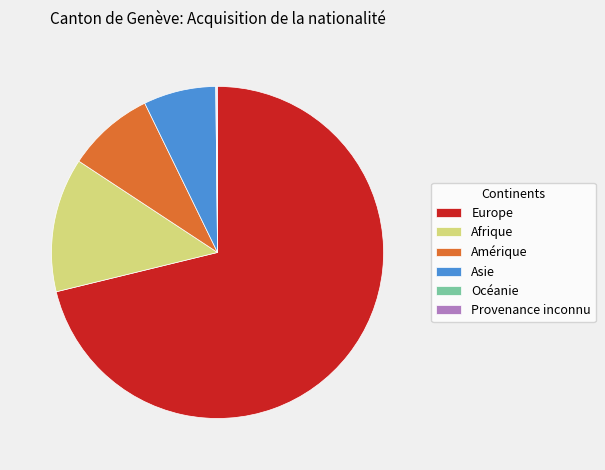

Which slice represents more than half of the pie?

Europe